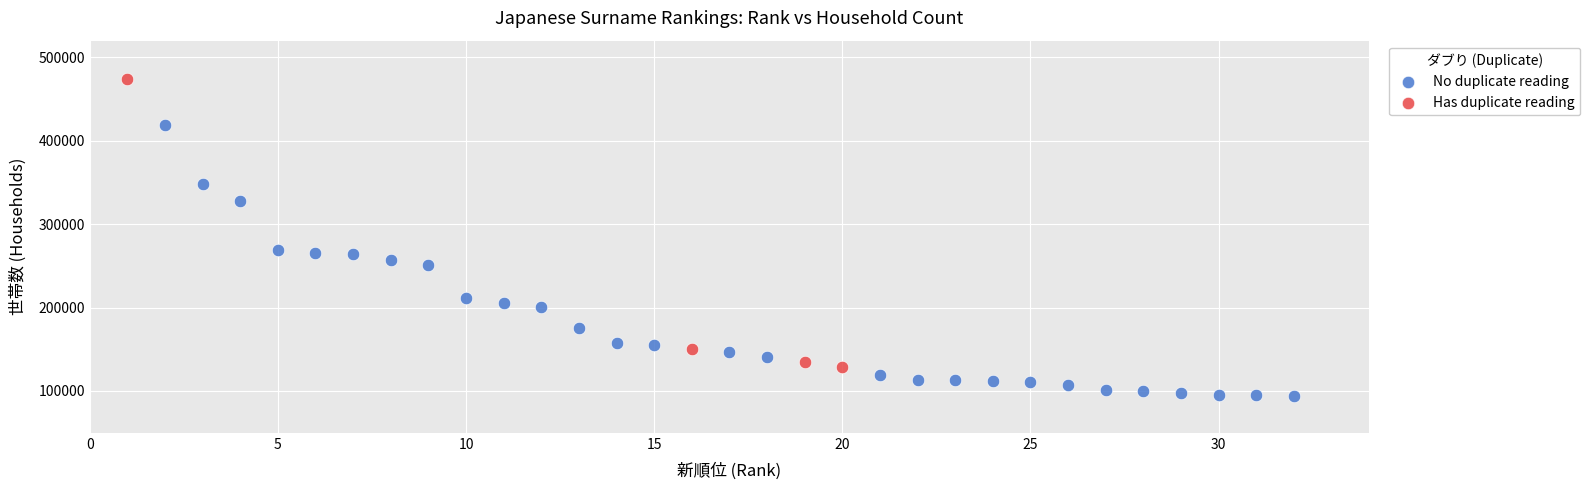

Which series reaches the minimum Y coordinate?

No duplicate reading